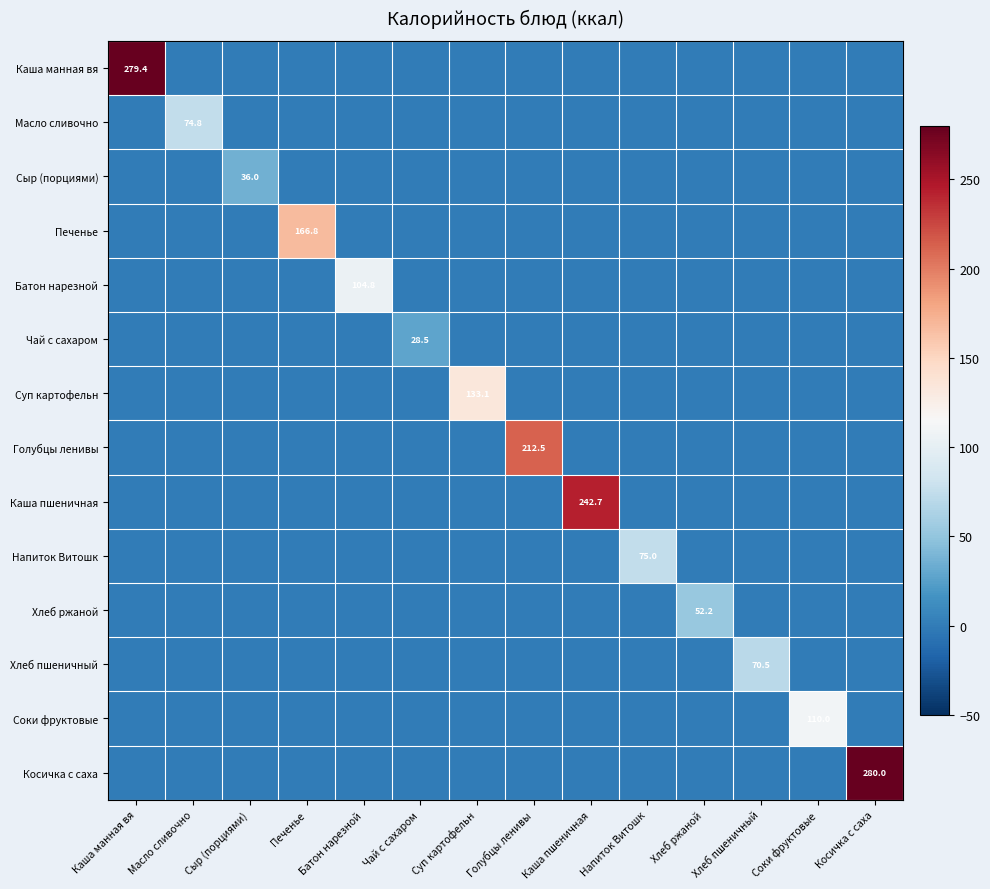

What is the average value of the Соки фруктовые series?

7.9